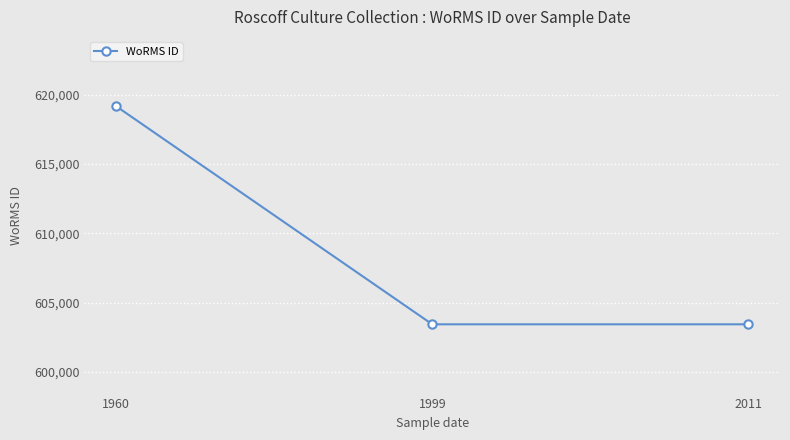

How many data points are above 603429?

1